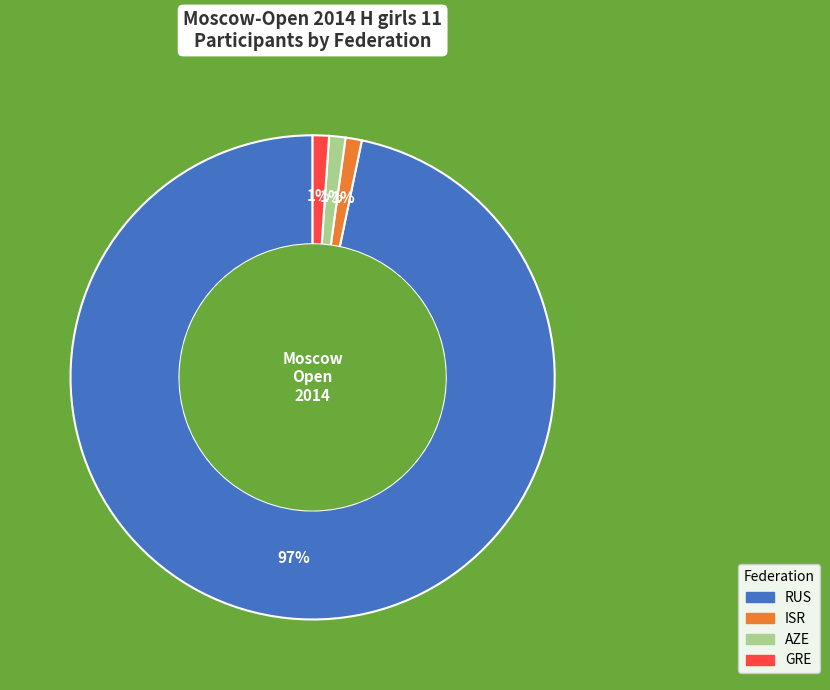

Count the number of slices in the pie.

4